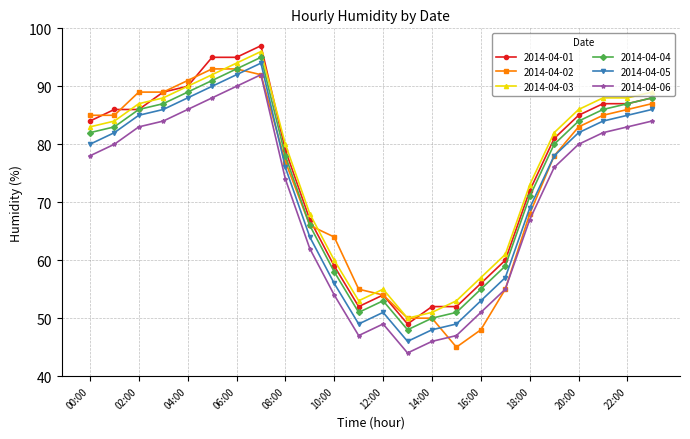

True or false: 2014-04-01 has more than 0 points higher than both neighbors.

True